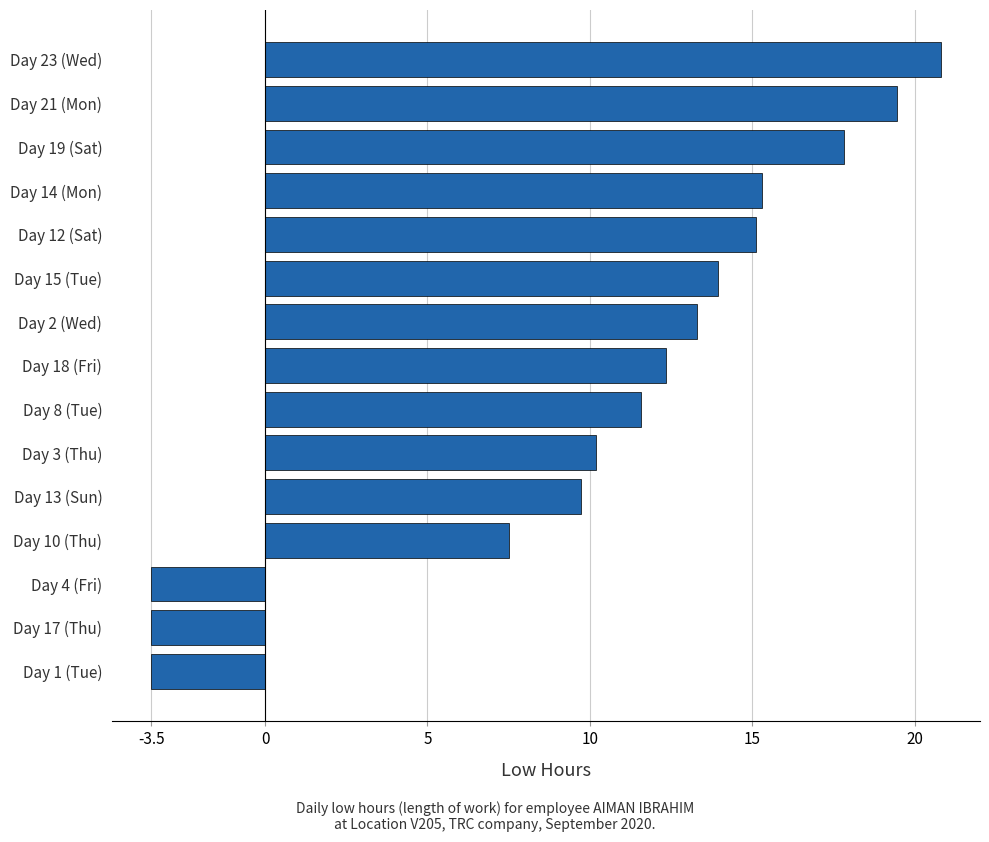

What value does the data have at Day 19 (Sat)?

17.8